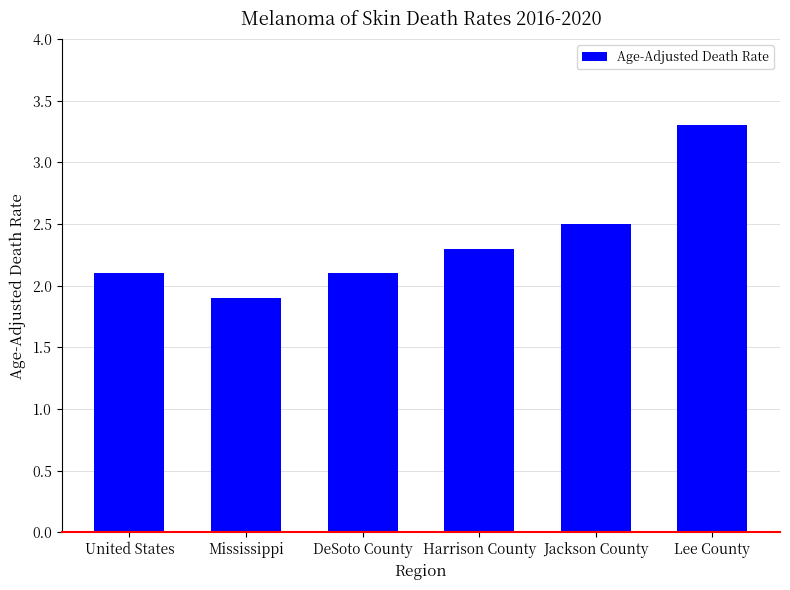

What is the minimum value shown in the chart?

1.9